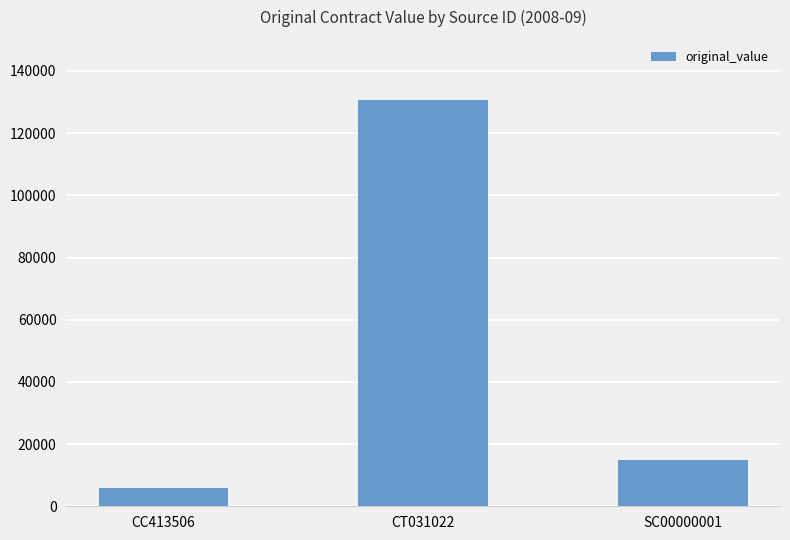

What is the label of the 2nd bar from the left?

CT031022